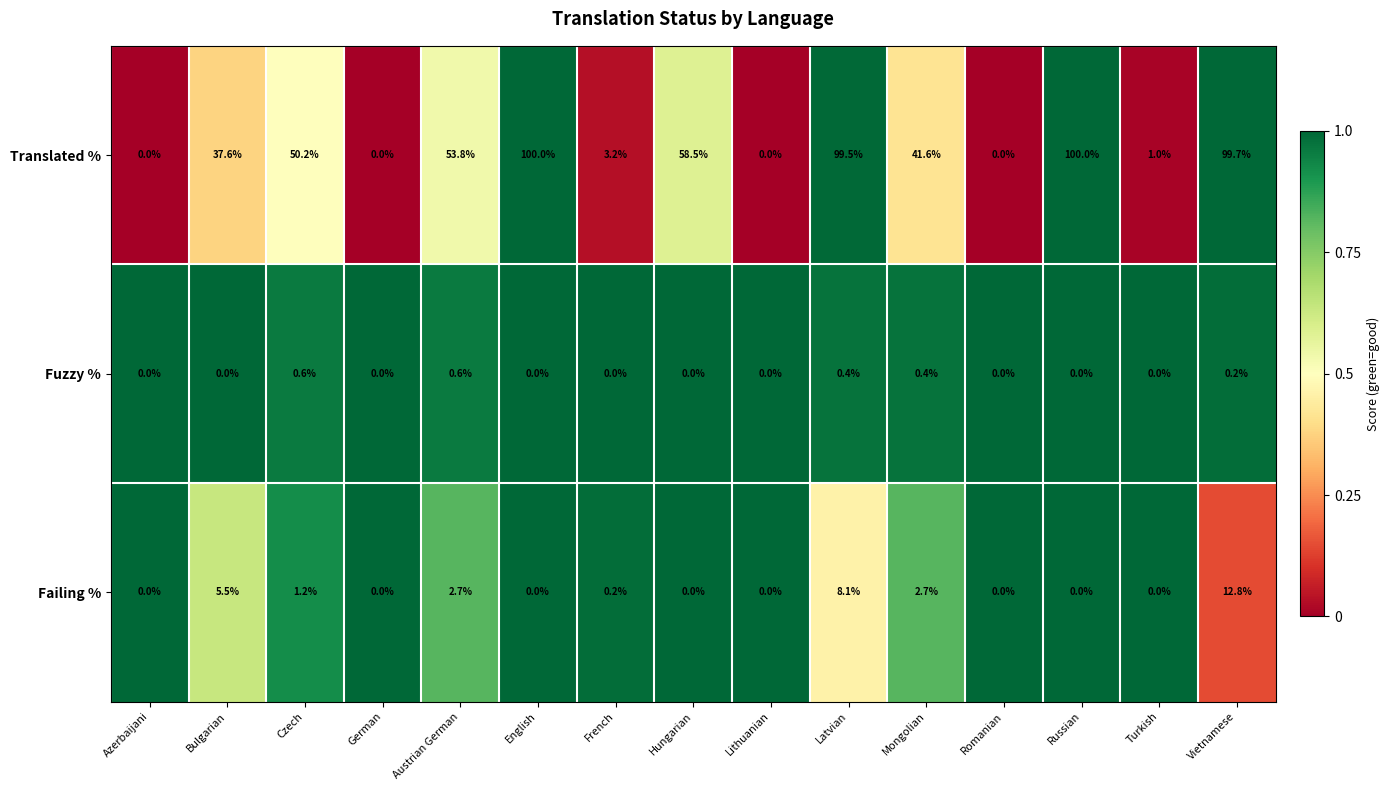

What is the maximum value for Translated %?

100.0